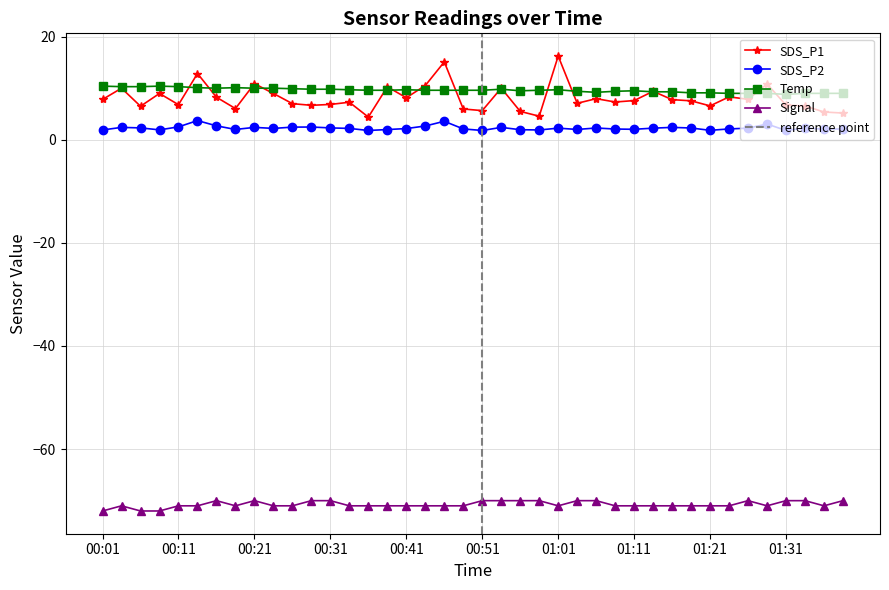

Which has a higher value, 01:06 or 00:26?

01:06